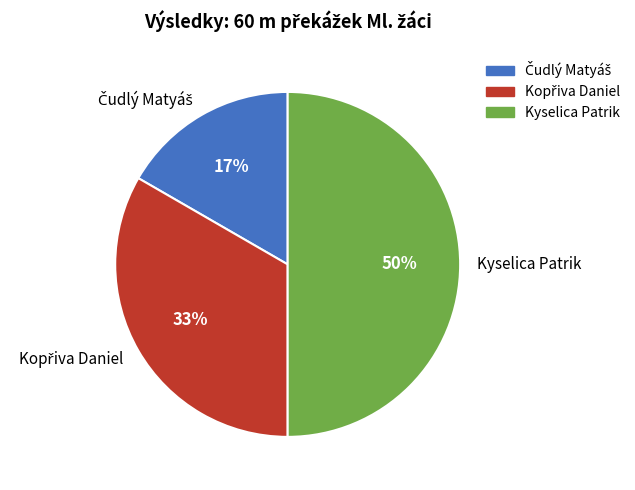

Count the number of slices in the pie.

3